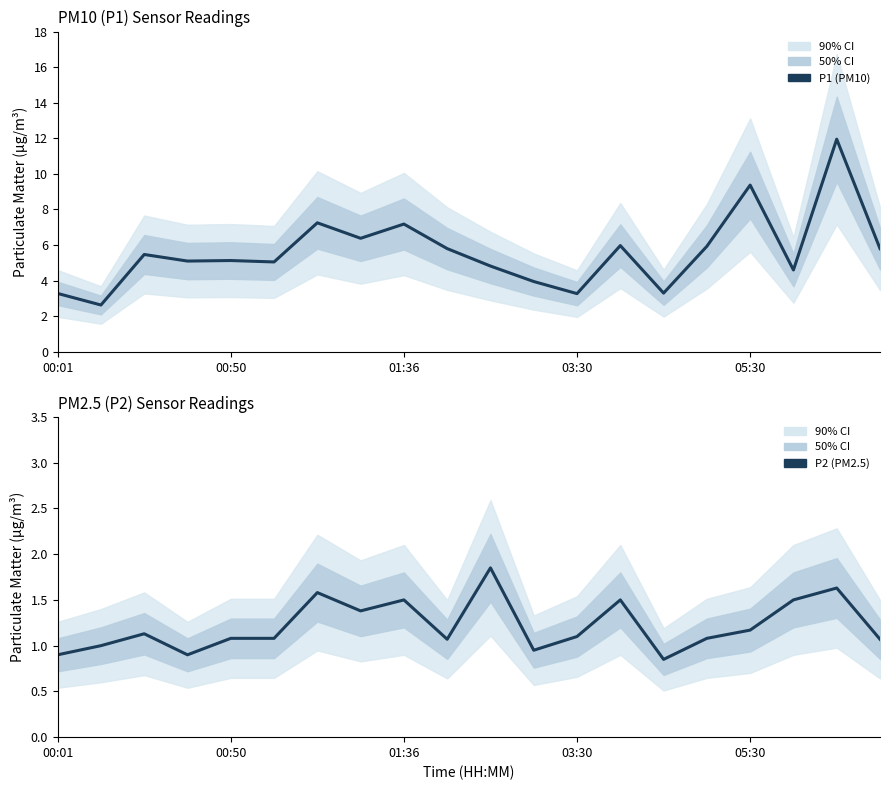

At how many categories does at least one series exceed 9?

2